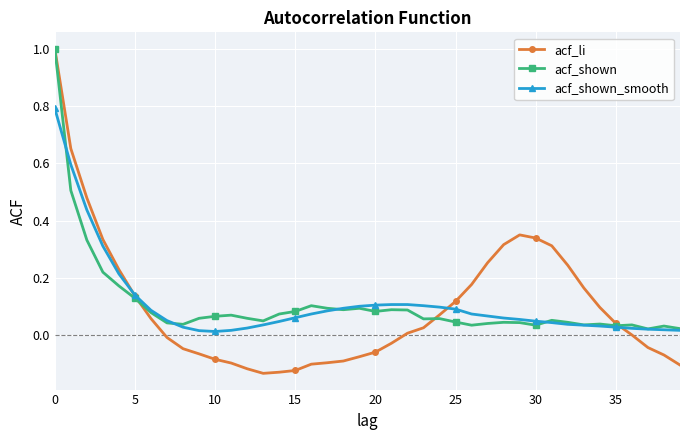

Which series has the largest range (max minus min)?

acf_li